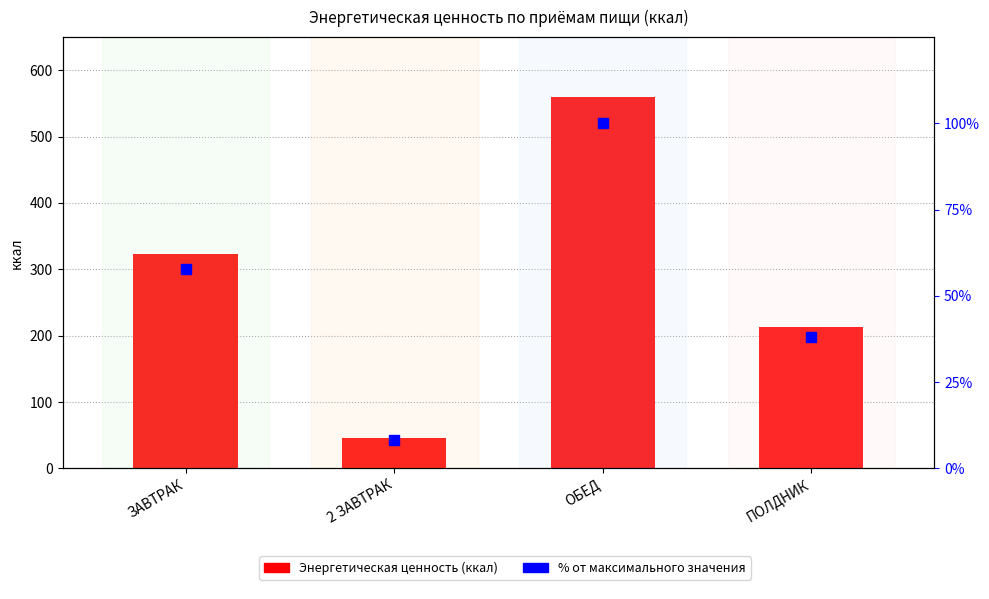

Which category has the highest value in the Энергетическая ценность (ккал) series?

ОБЕД